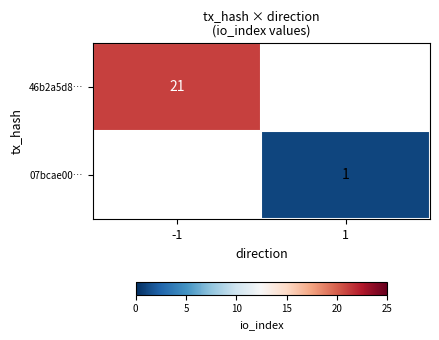

Is it true that 46b2a5d8… equals 21 at -1?

True